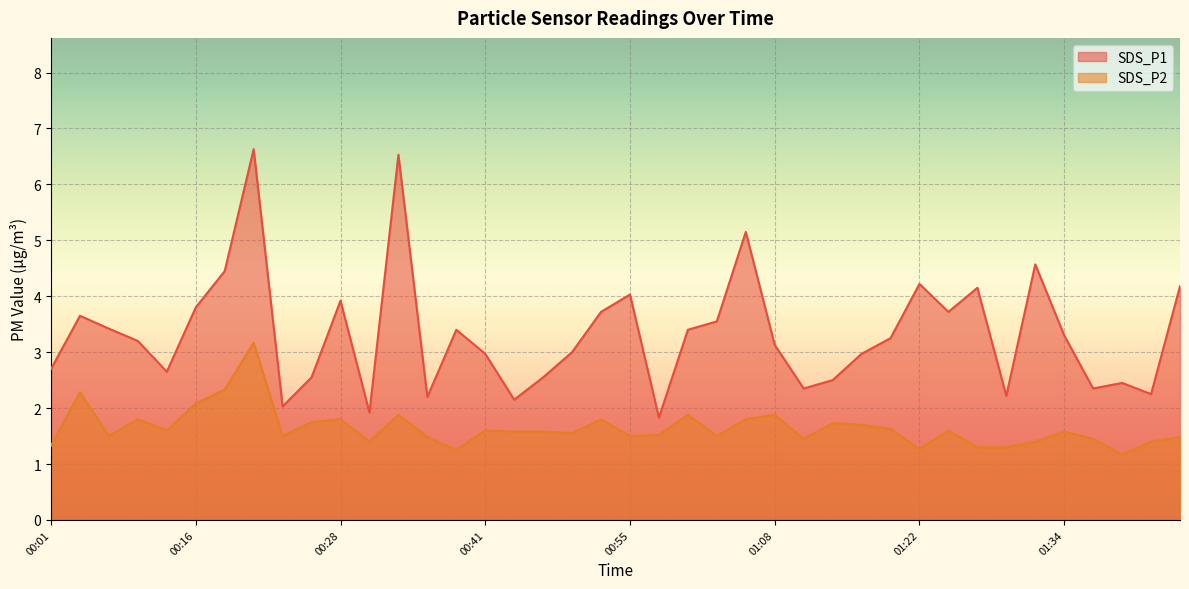

Where is the first local maximum for SDS_P2?

00:04